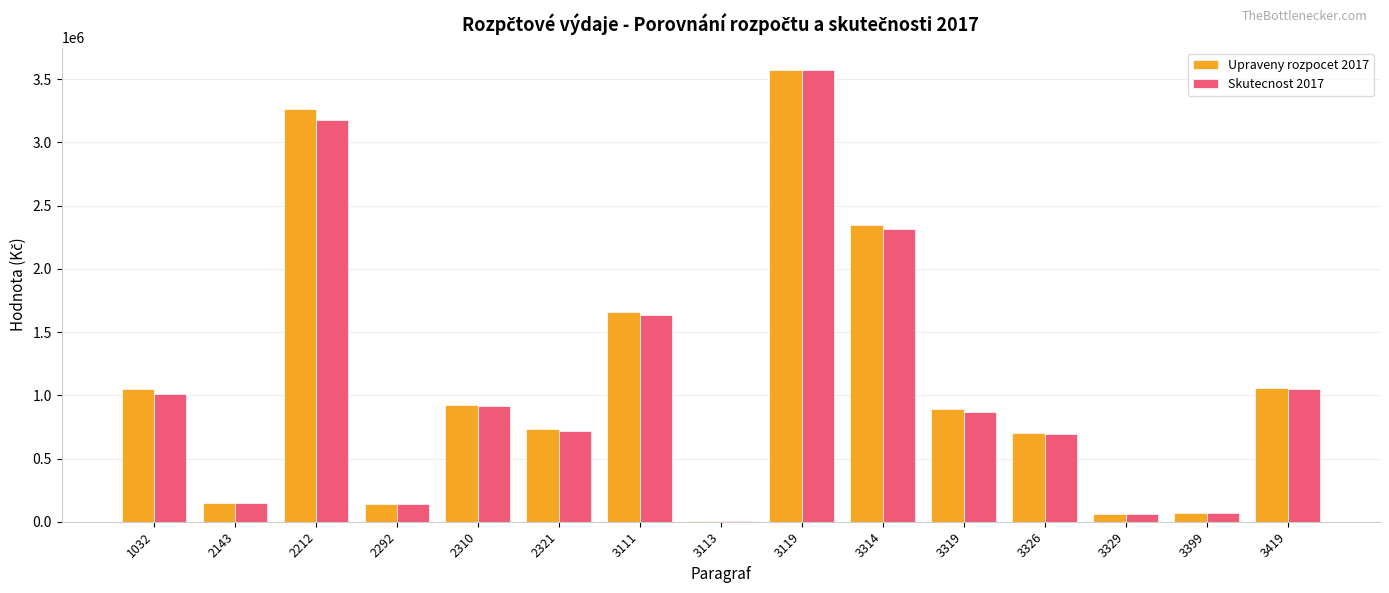

What is the total value across all series at 3399?

135184.4